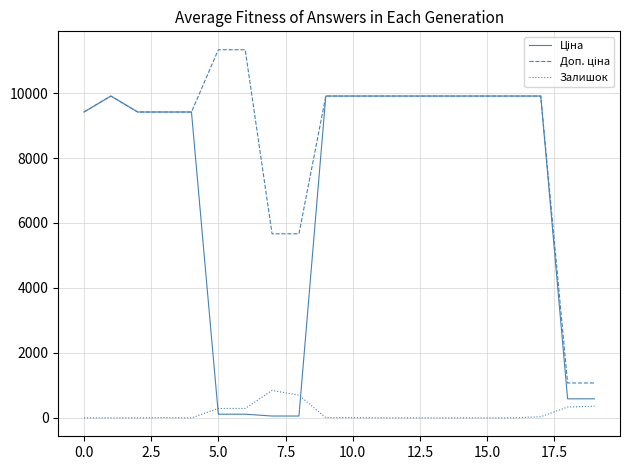

What is the maximum value shown in the chart?

11334.0